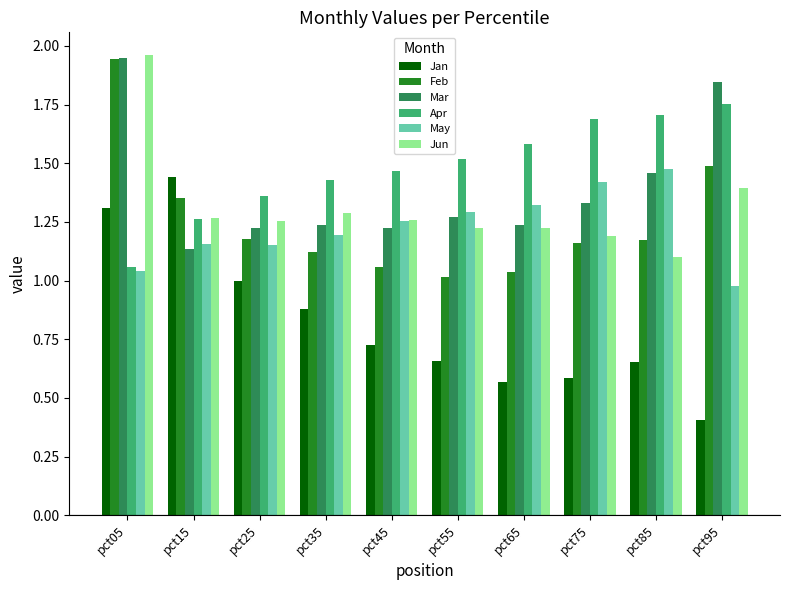

What is the difference between the second highest and second lowest values in the Feb series?

0.5